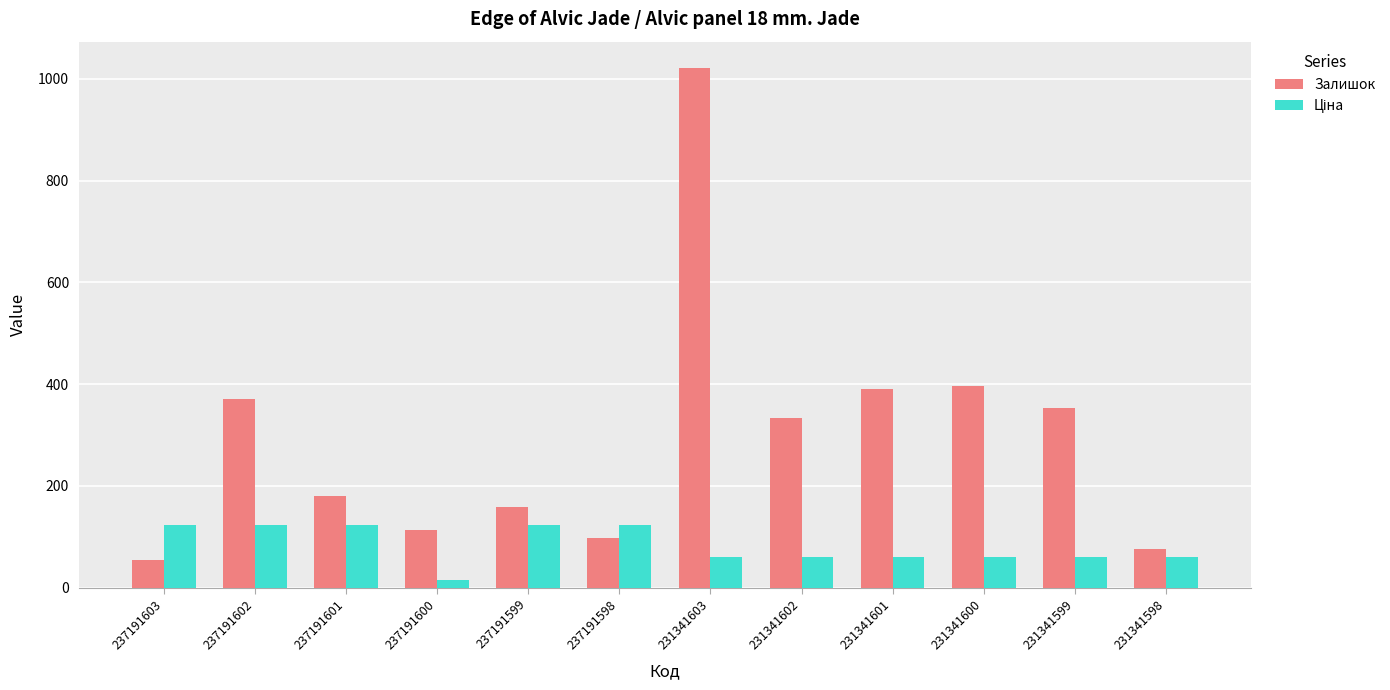

Which series has the widest spread of values?

Залишок